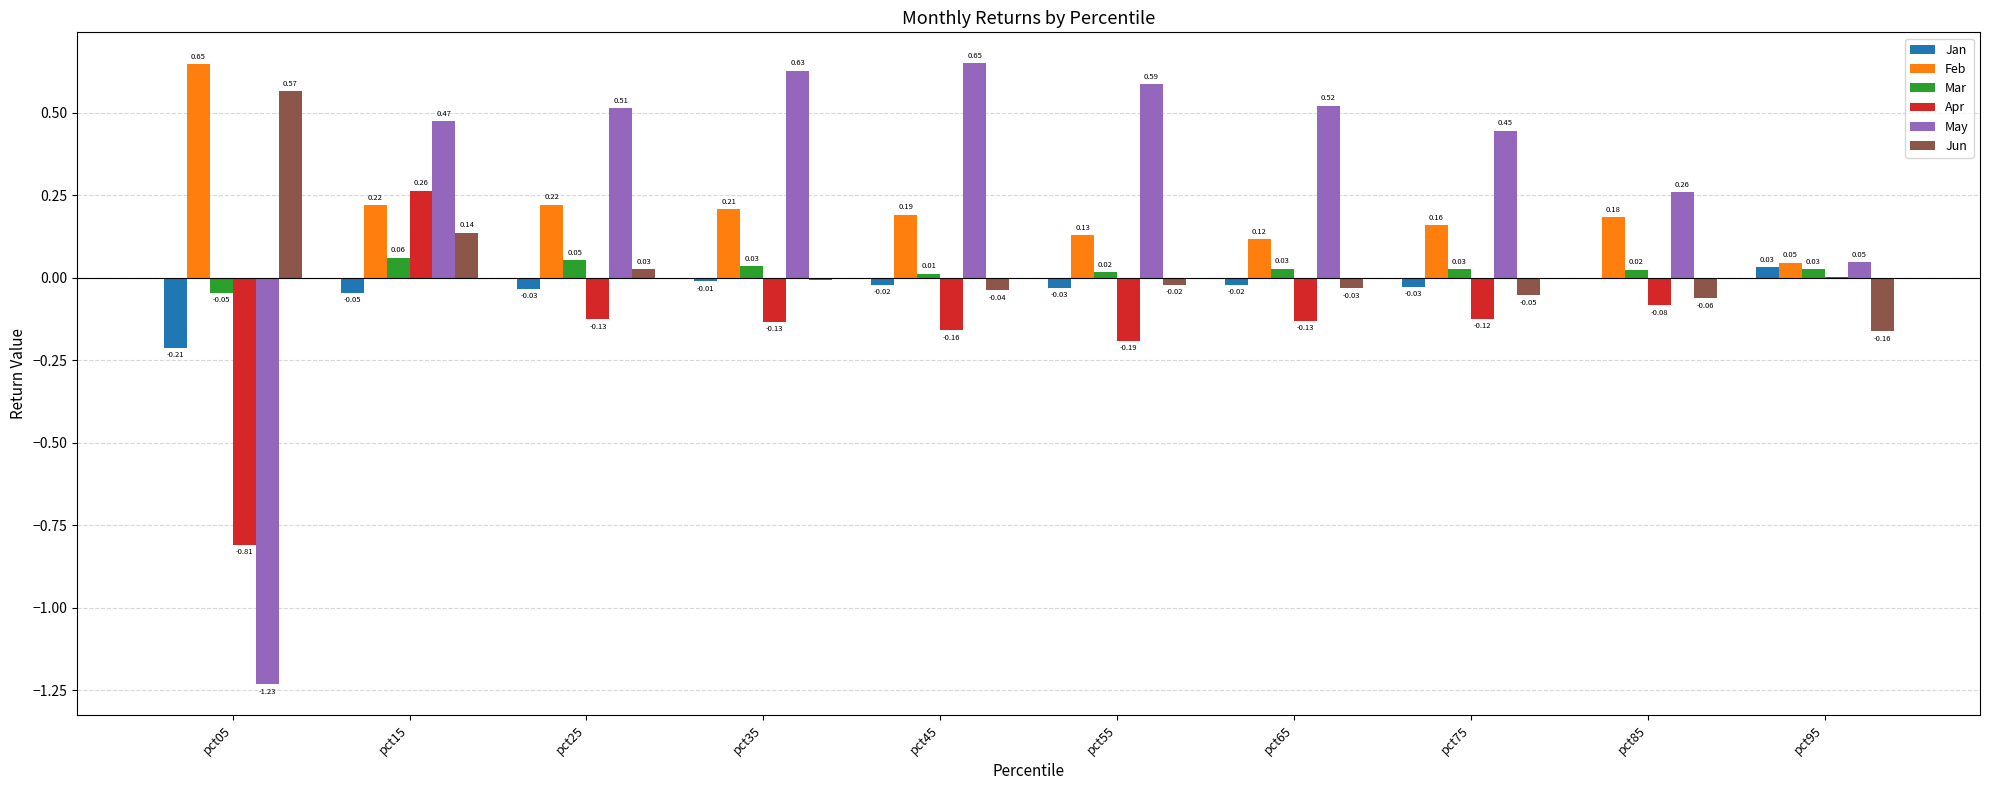

Between pct35 and pct75, which series saw the biggest shift?

May